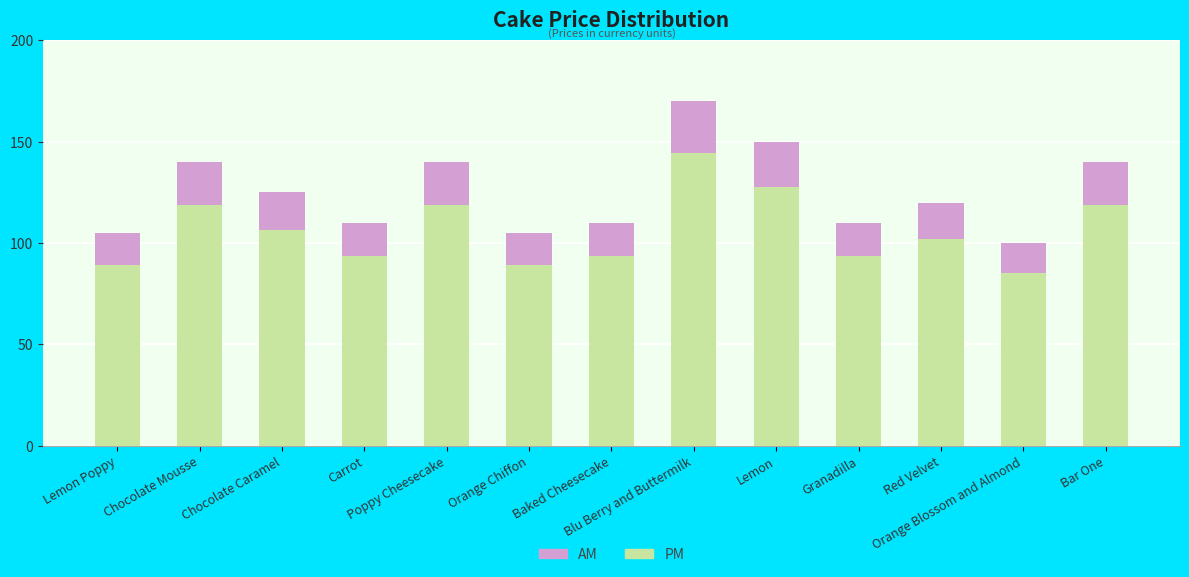

What is the difference between the second highest and minimum values in the PM series?

42.5